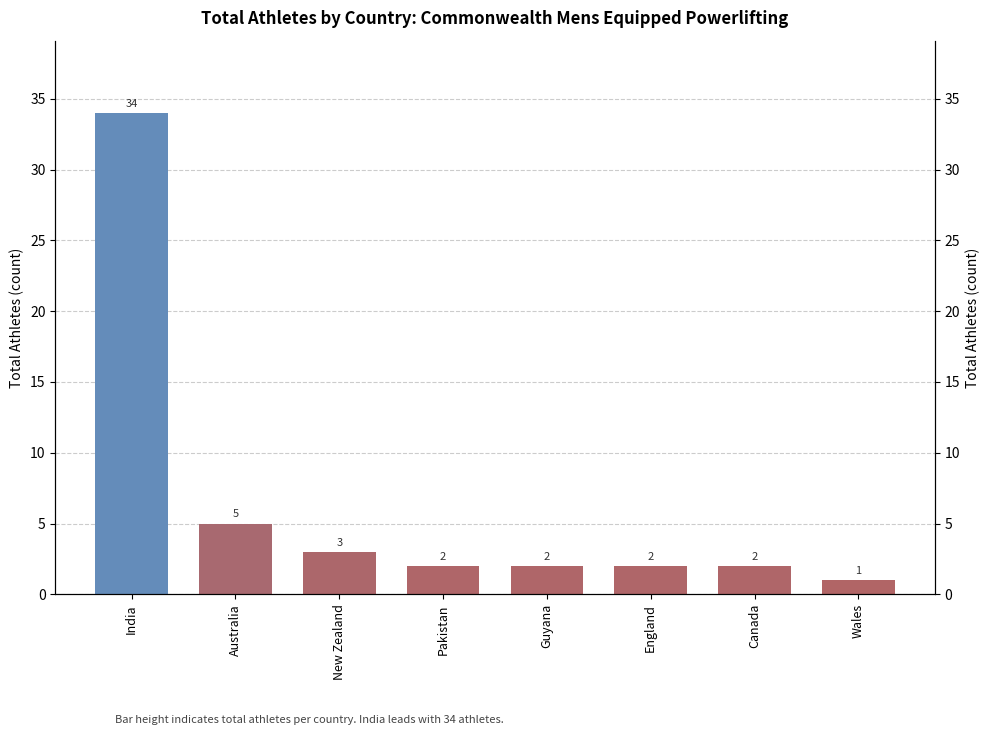

The chart shows a value of 3 at New Zealand. True or false?

True